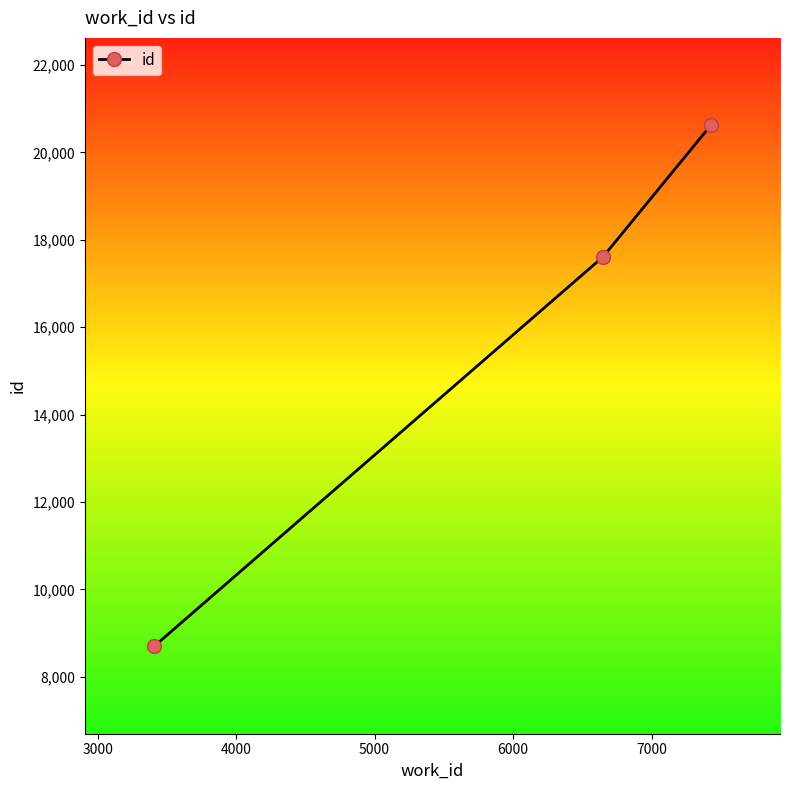

How many values are between 8699 and 20619?

3